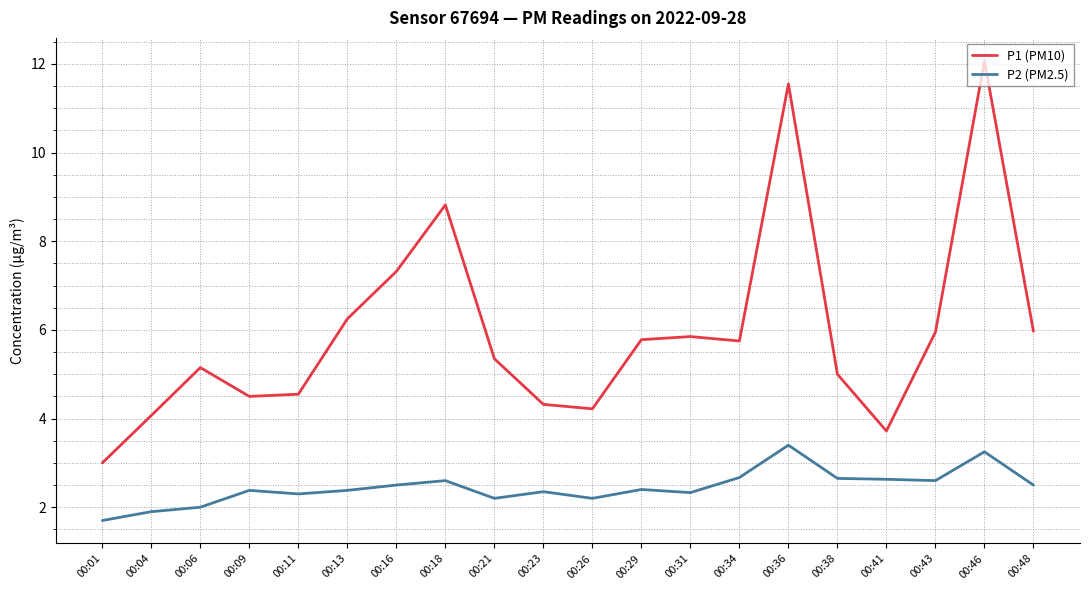

Which label corresponds to the smallest value in the chart?

00:01